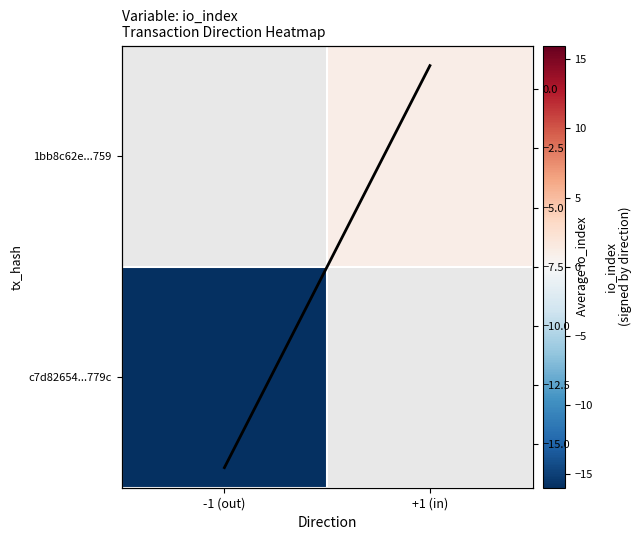

Which category has the lowest value across all series?

-1 (out)